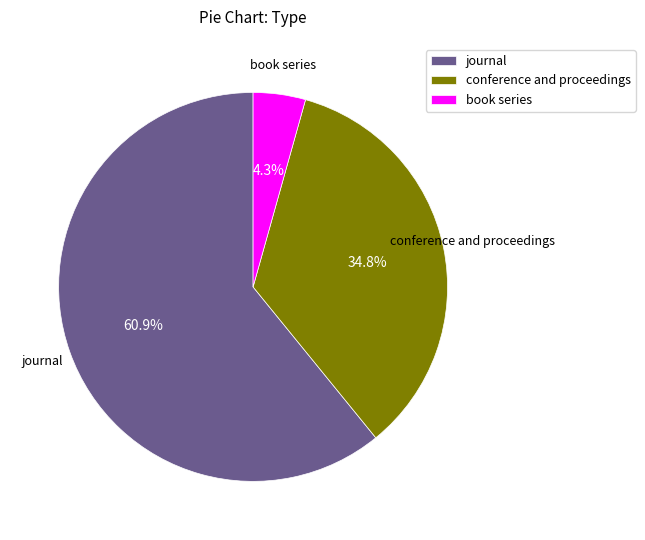

Does any single category account for the majority?

Yes